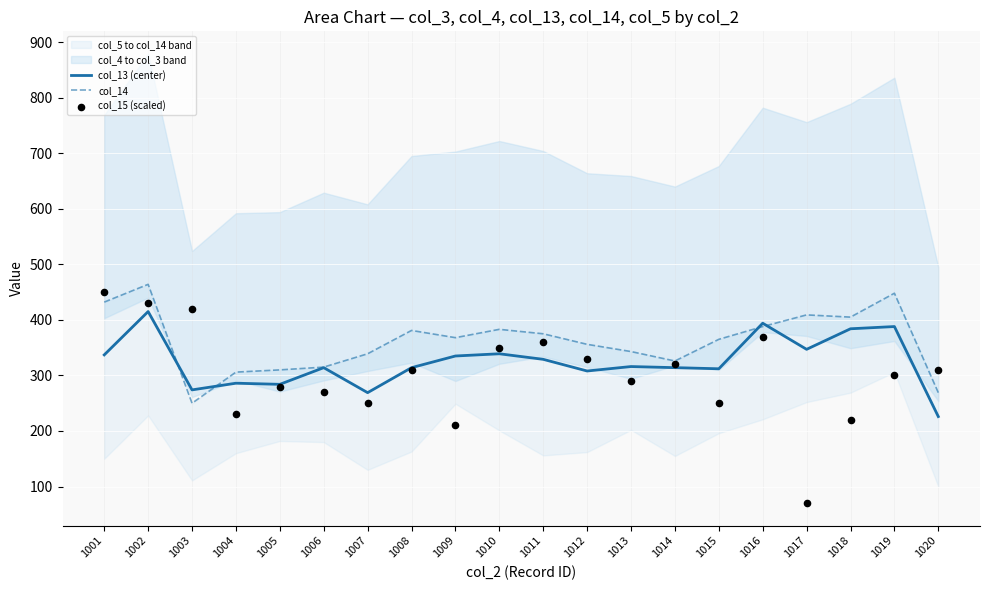

At which category is the sum across all series the highest?

1002